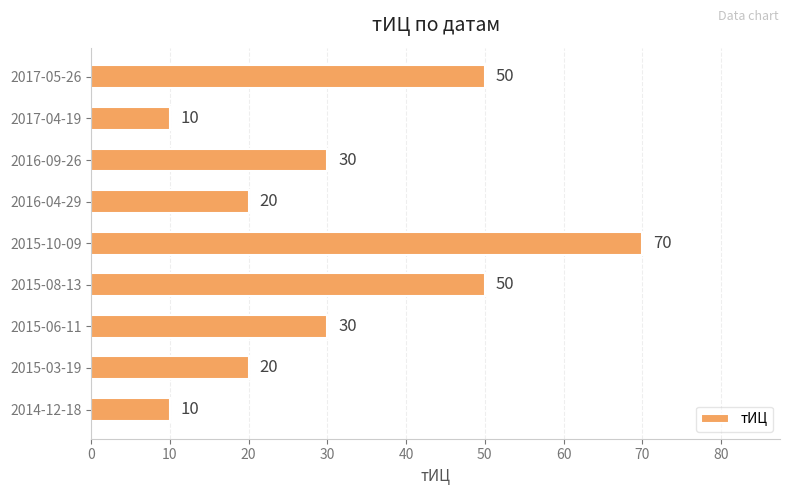

The chart shows a value of 10 at 2016-04-29. True or false?

False